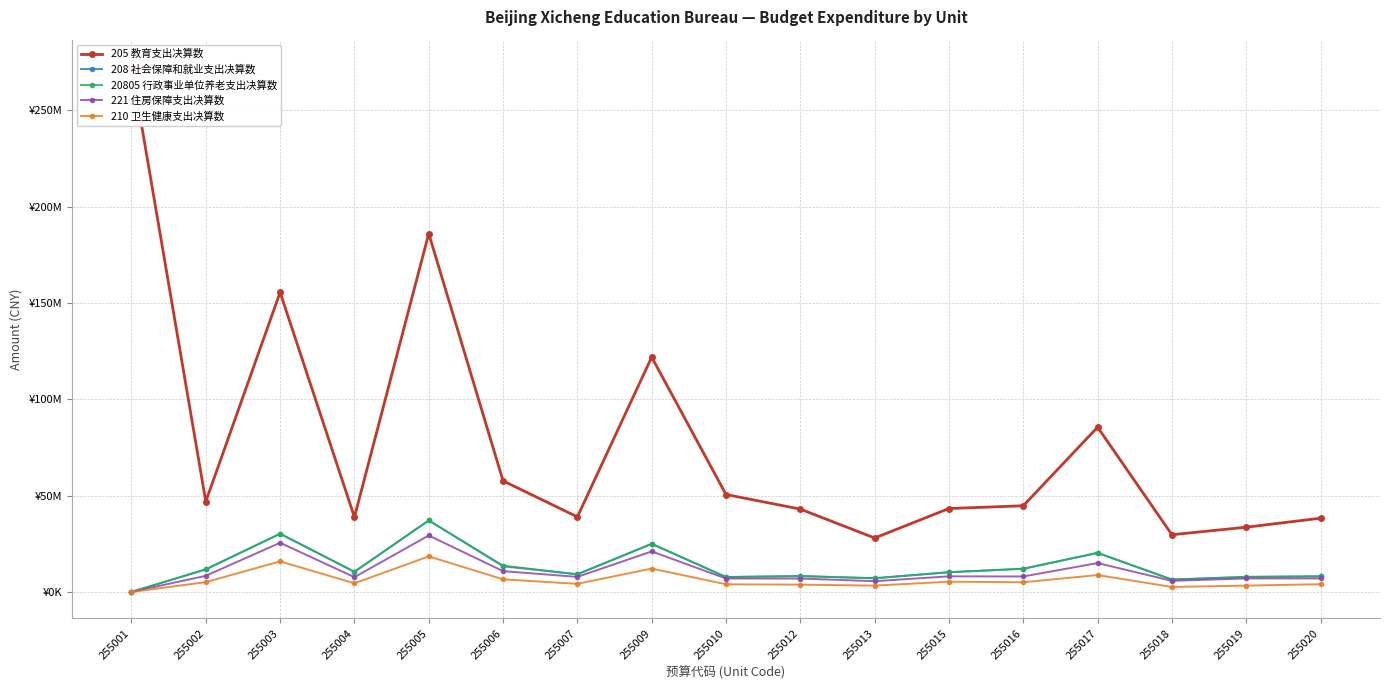

What is the approximate value of 221 住房保障支出决算数 at 255004?

7669853.0